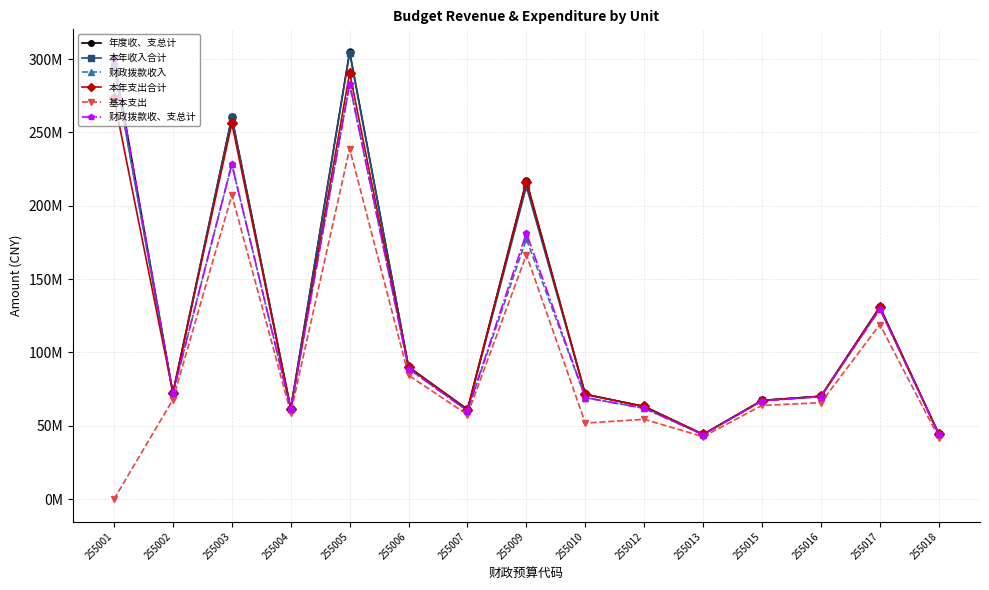

What is the value of the 年度收、支总计 point at the 1st from the left?

300484803.4